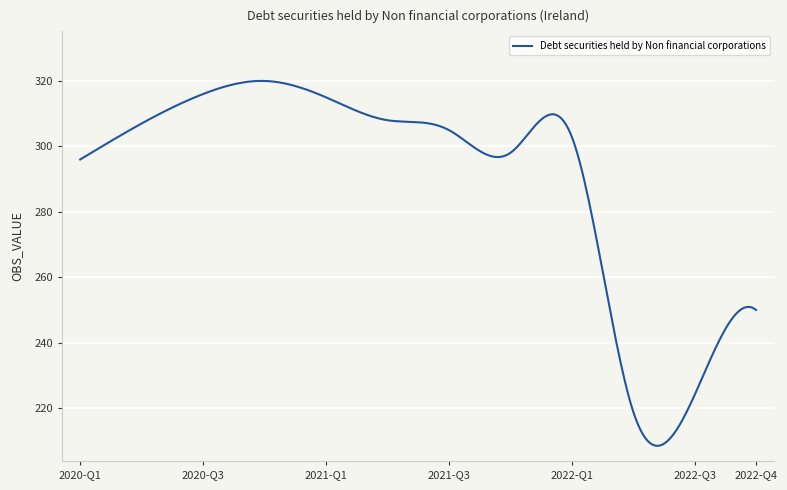

What is the maximum value shown in the chart?

320.0